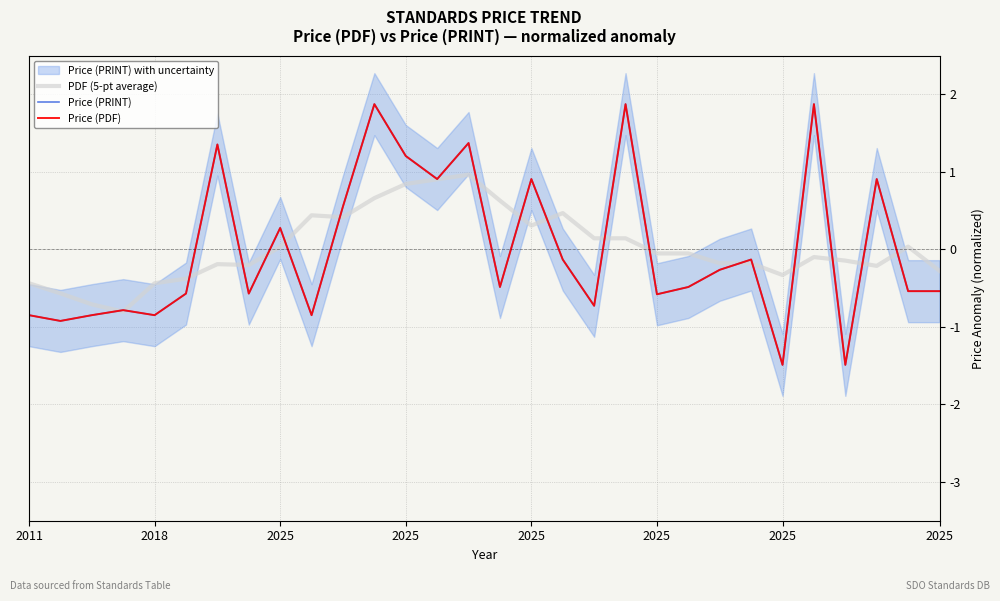

Is it true that Price (PDF) equals 0.9 at 27?

True